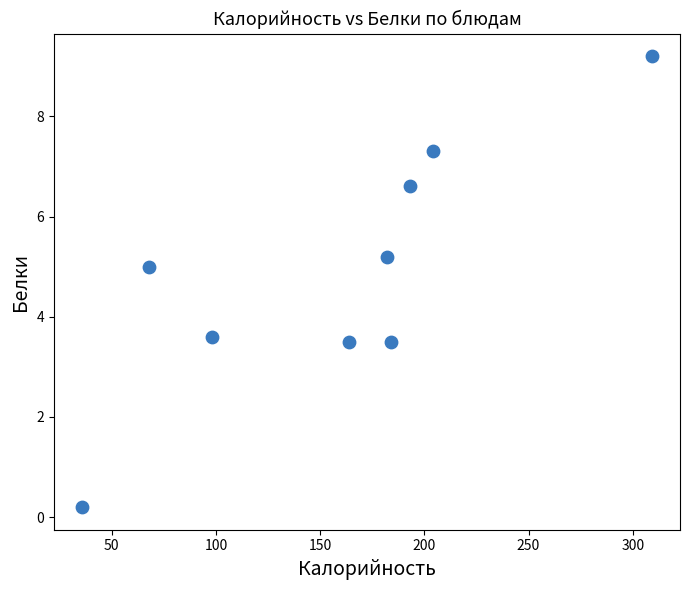

What Y value in the scatter plot is closest to 4?

3.6